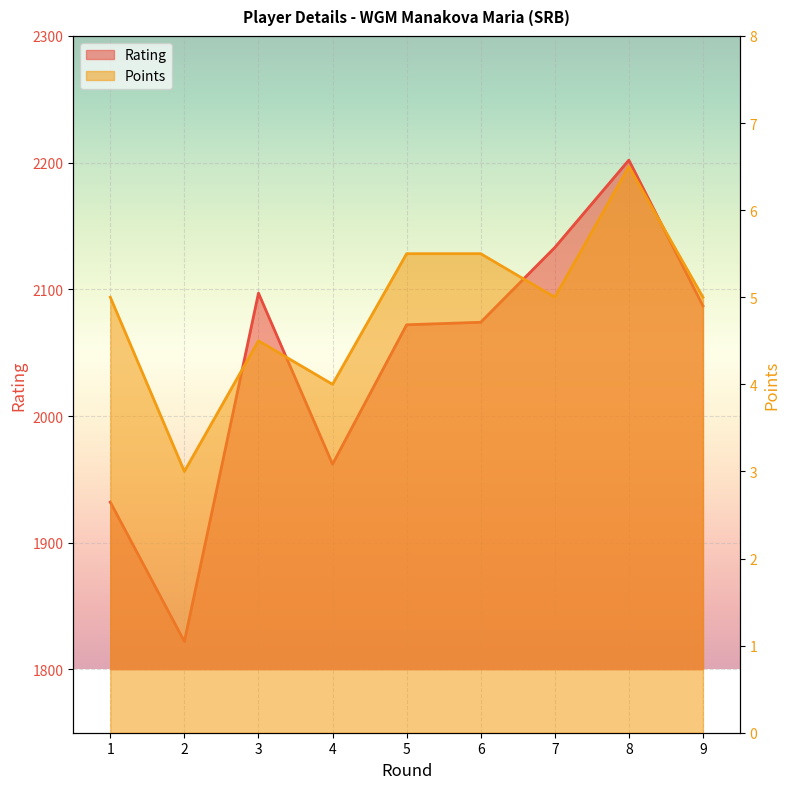

List the series in order of their overall mean, lowest first.

Points, Rating